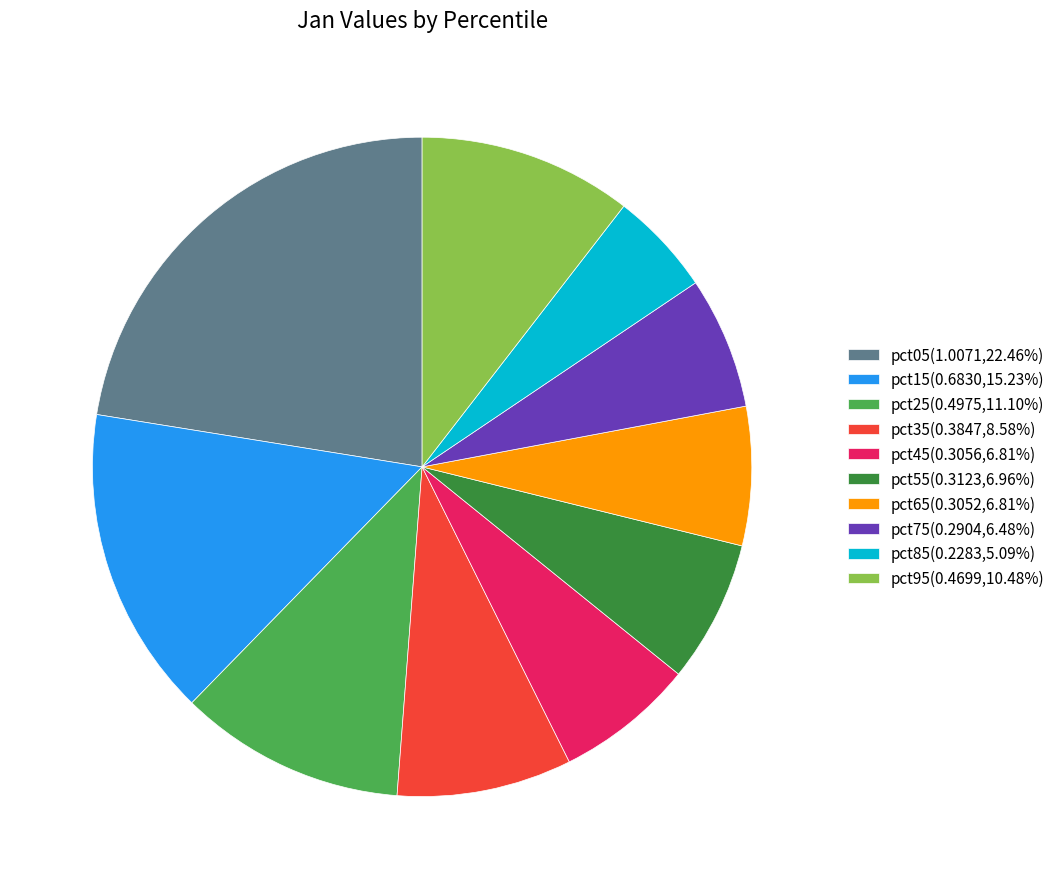

Does any single category account for the majority?

No